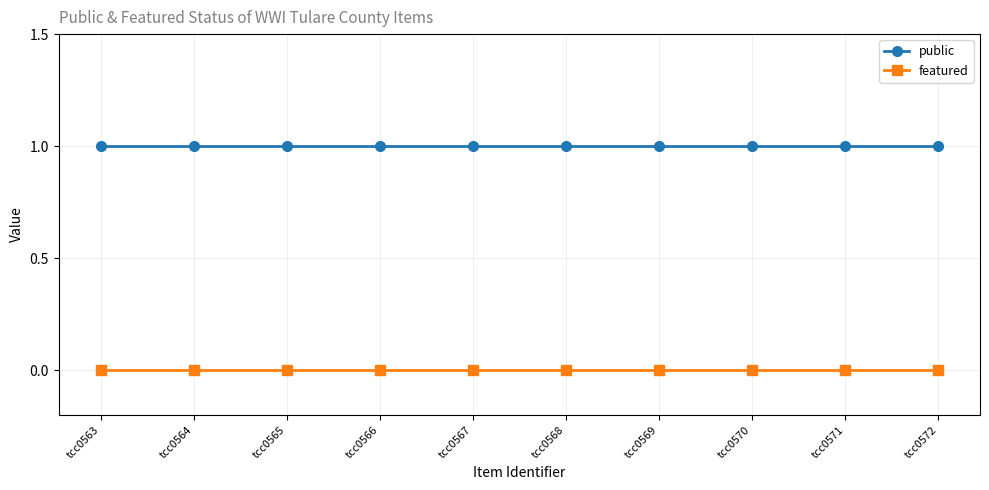

Reading left to right, list all the values displayed in this chart.

public: 1	1	1	1	1	1	1	1	1	1
featured: 0	0	0	0	0	0	0	0	0	0